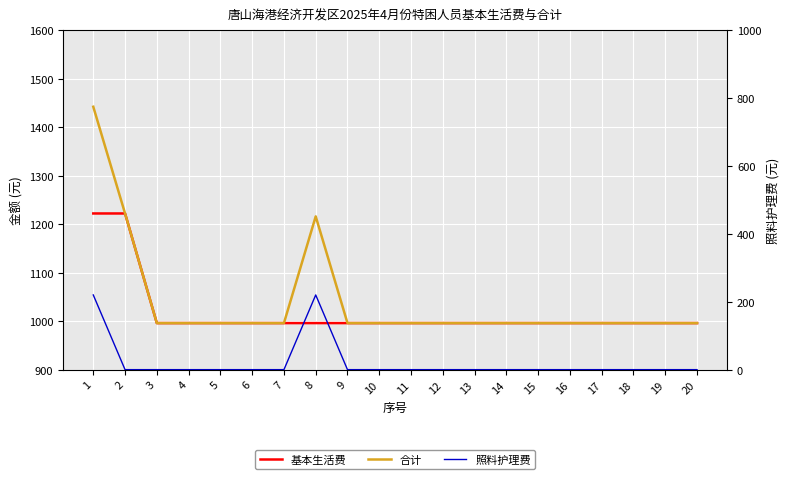

In 照料护理费, how many points are higher than both neighbors (excluding endpoints)?

1